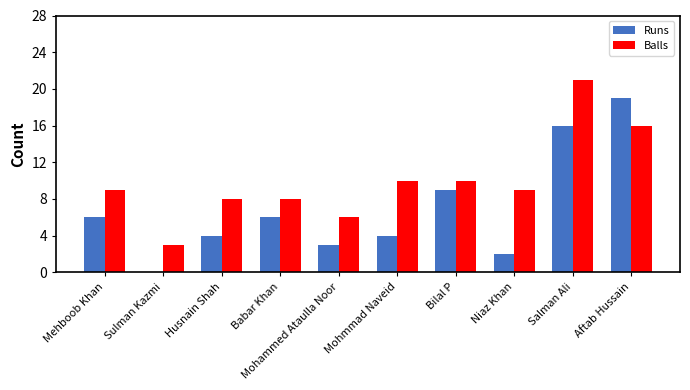

True or false: Balls has a value of 16 at Mohmmad Naveid.

False